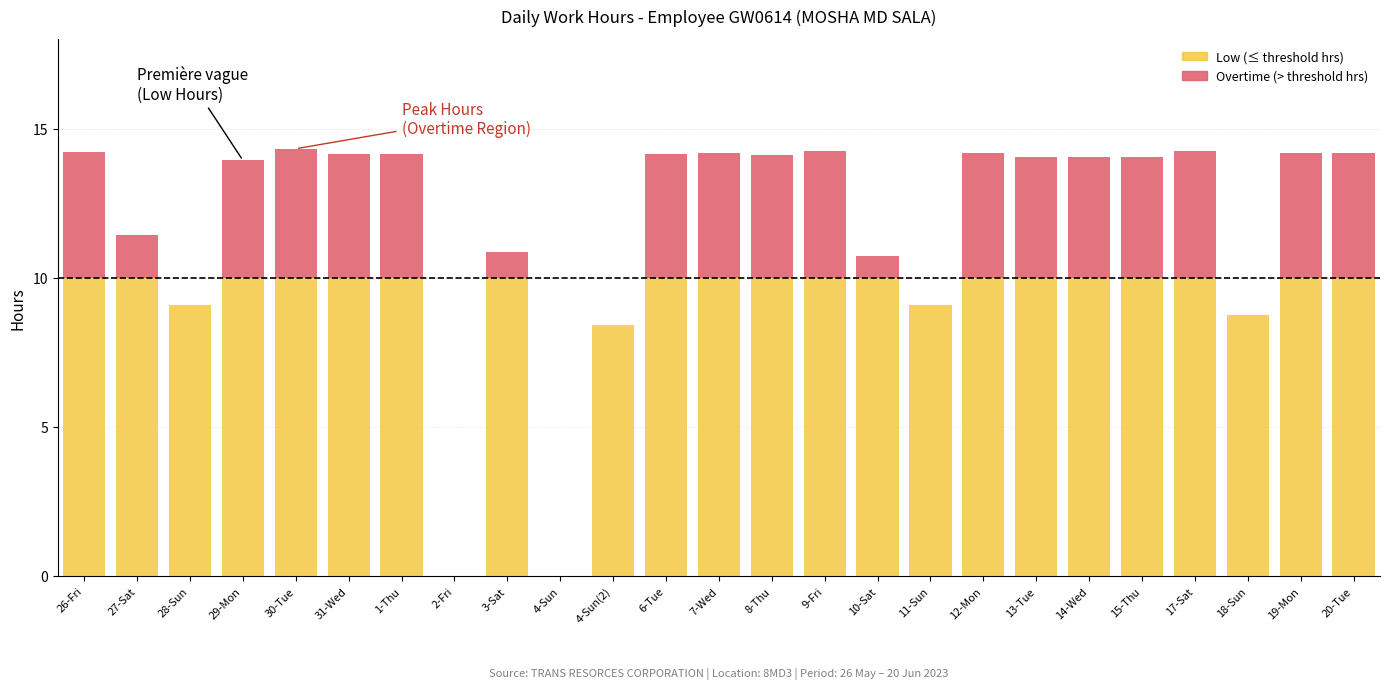

At which label is Low (≤ threshold hrs) closest to 5?

4-Sun(2)